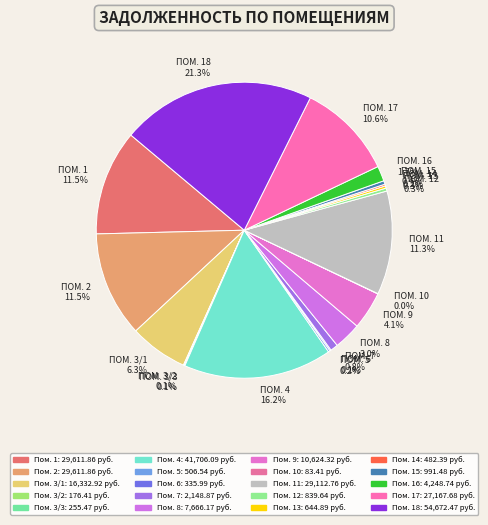

Is there a majority slice in this chart?

No